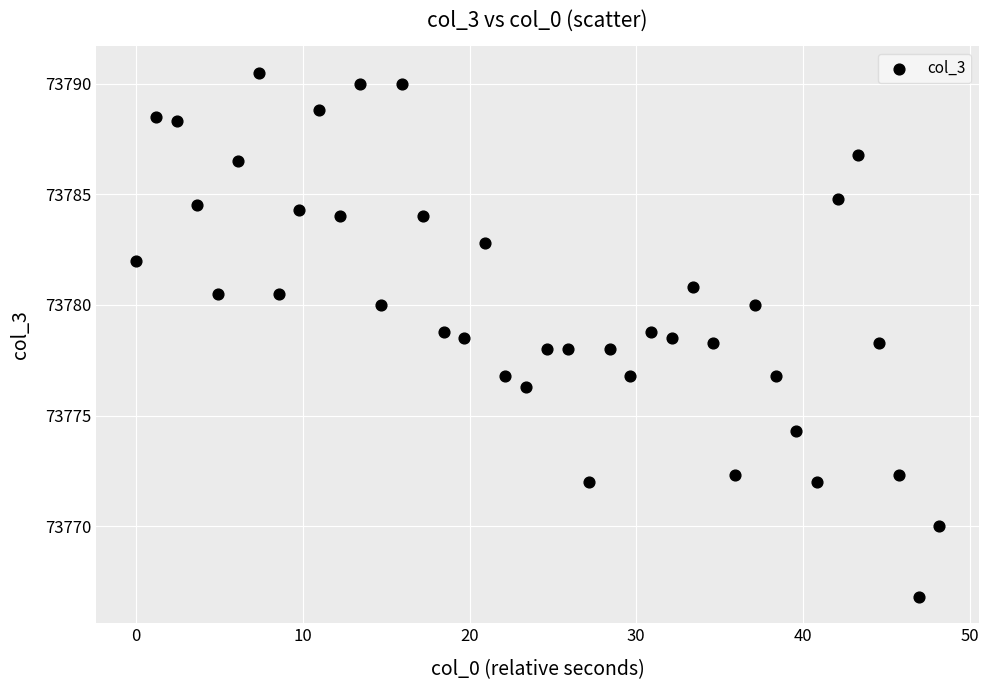

What is the range of Y values (max minus min)?

23.7